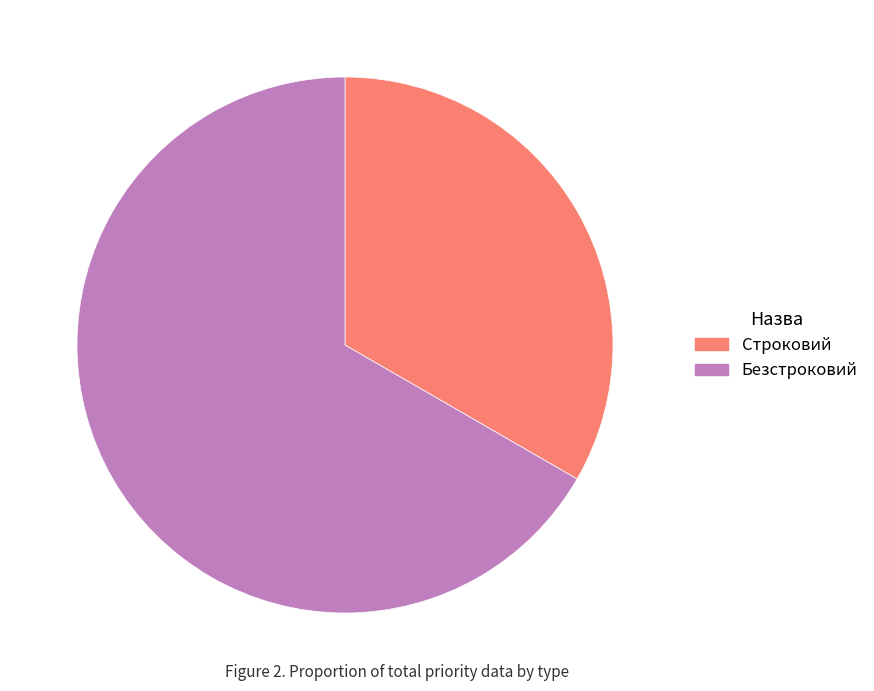

Which slice is the largest?

Безстроковий